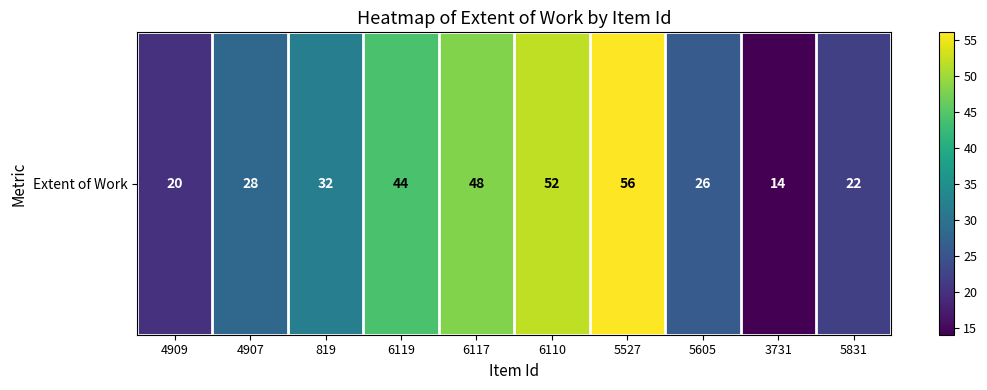

The value at 5527 is 56. True or false?

True